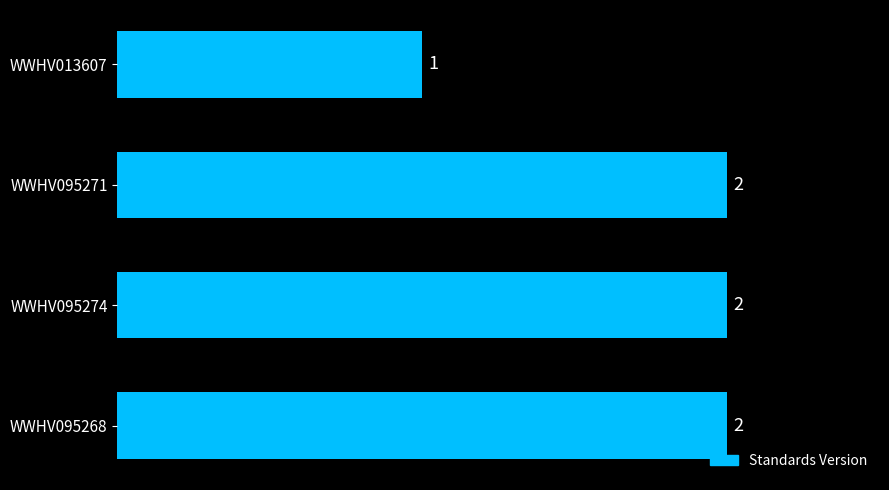

What is the label of the 4th bar from the bottom?

WWHV013607